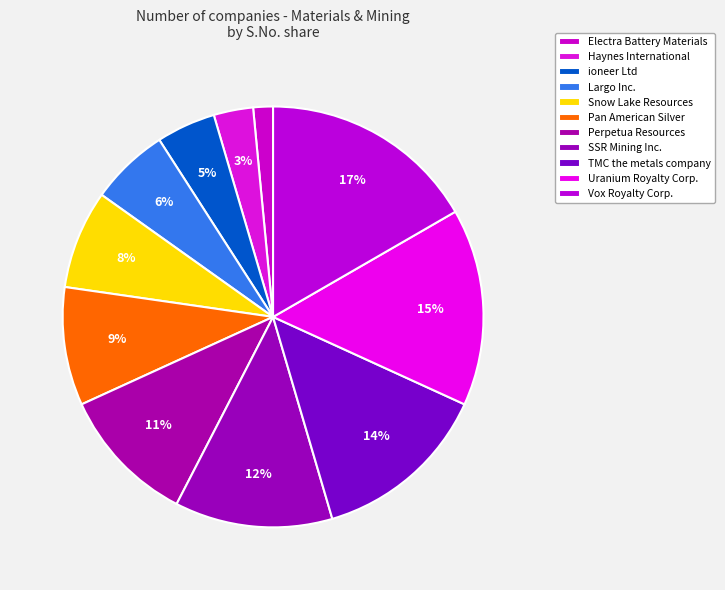

Count the number of slices in the pie.

11